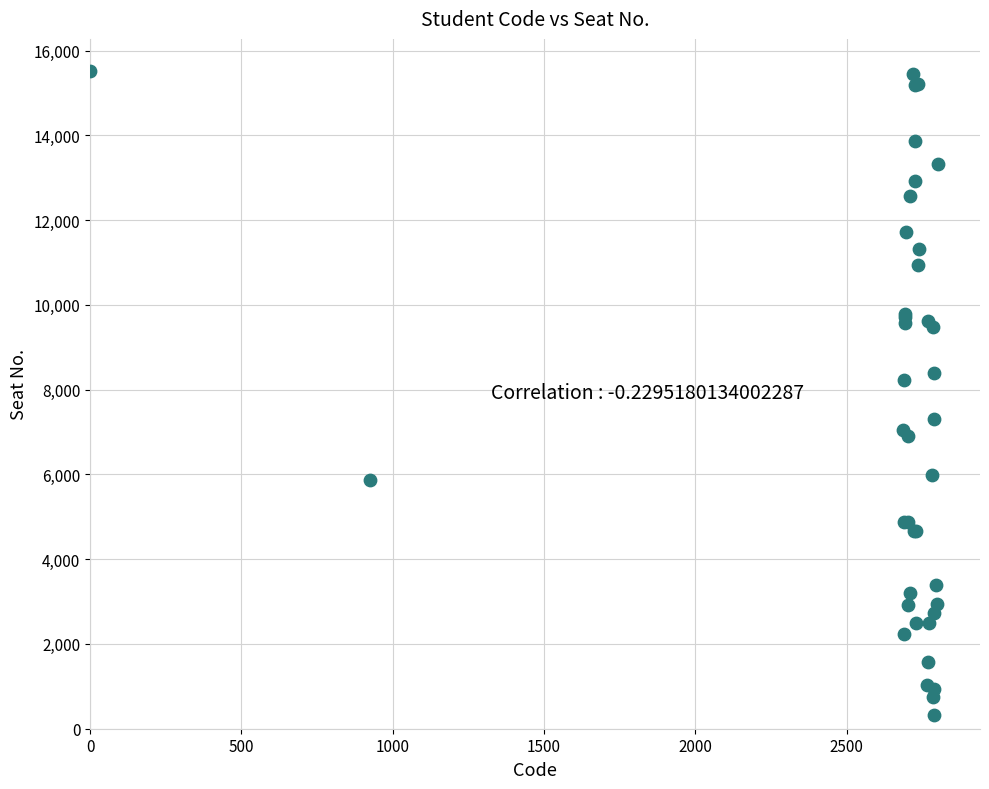

What Y value in the scatter plot is closest to 7923?

8227.8